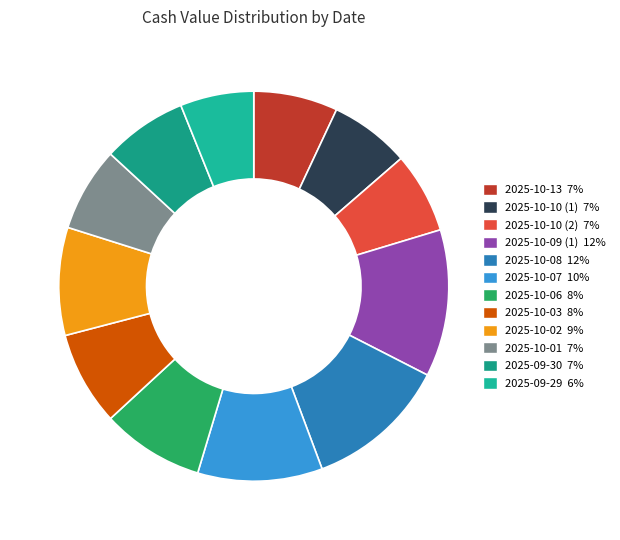

Is there any slice that represents more than half of the pie?

No